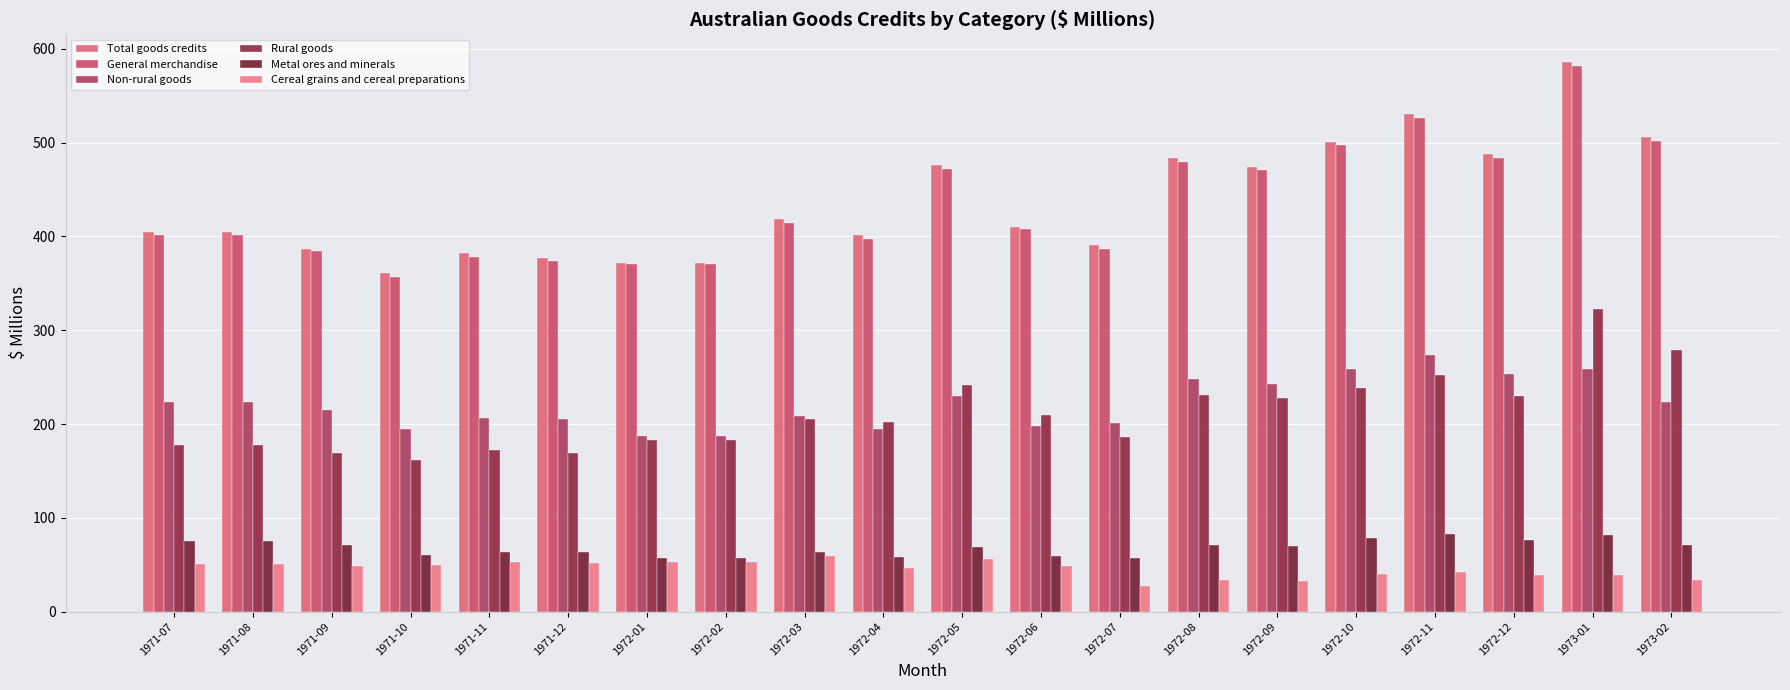

Is the value of General merchandise at 1972-04 greater than the value of Non-rural goods at 1972-03?

Yes